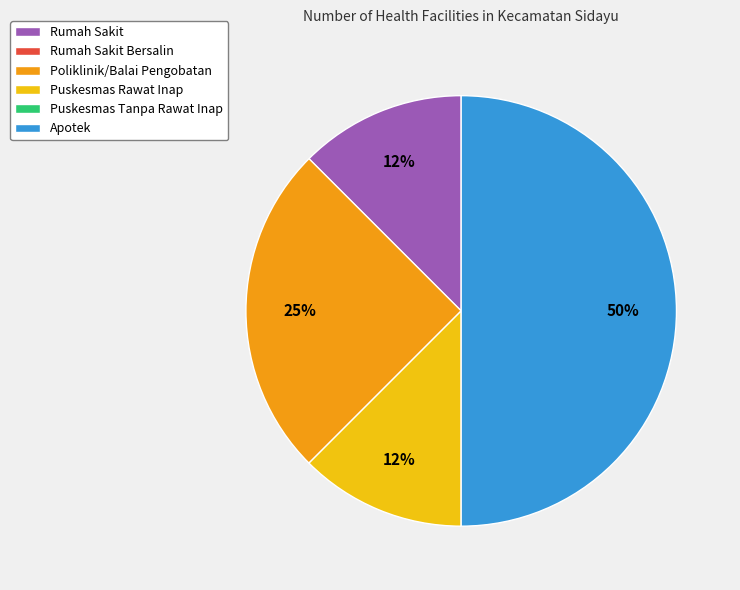

To the nearest percent, what is the average slice percentage?

25%